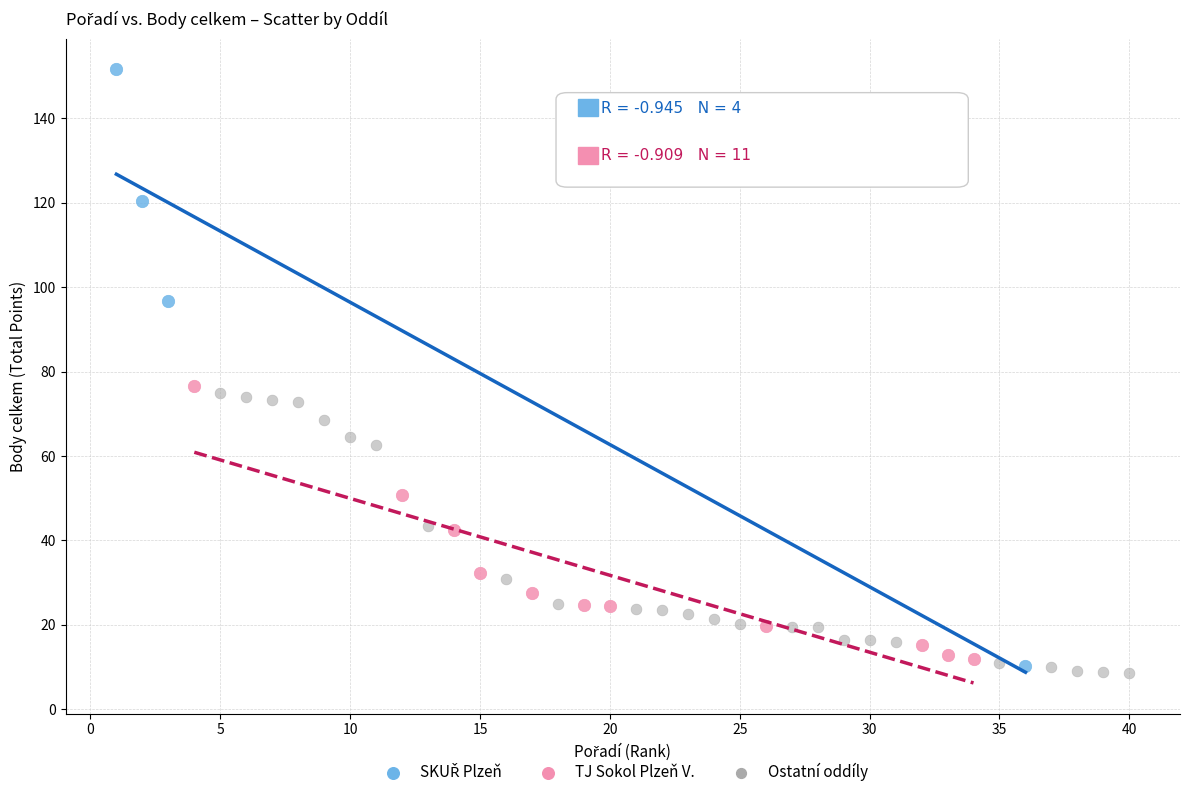

Which series reaches the minimum Y coordinate?

Ostatní oddíly